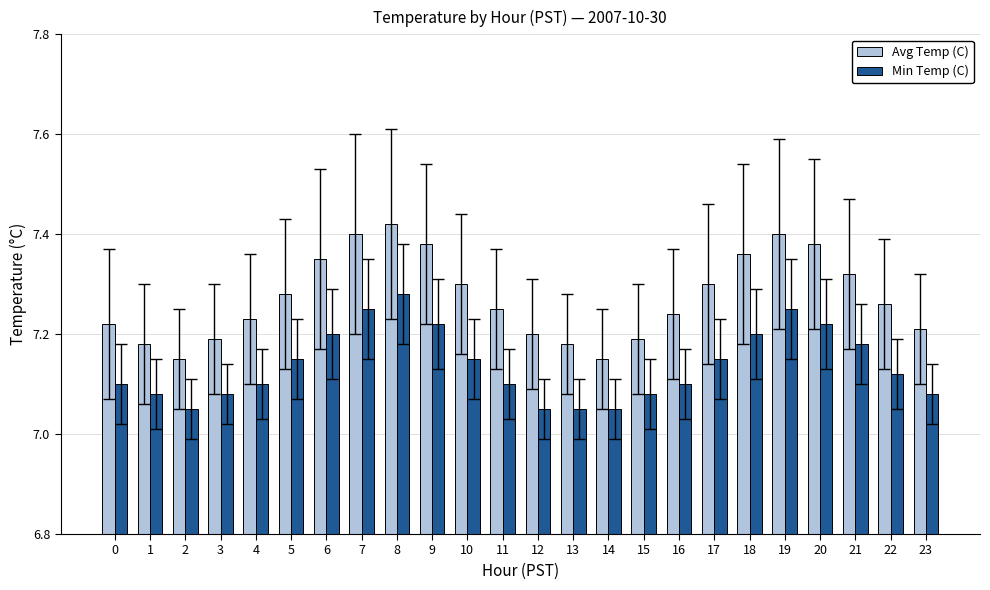

The Avg Temp (C) series shows 11.5 at 15. True or false?

False